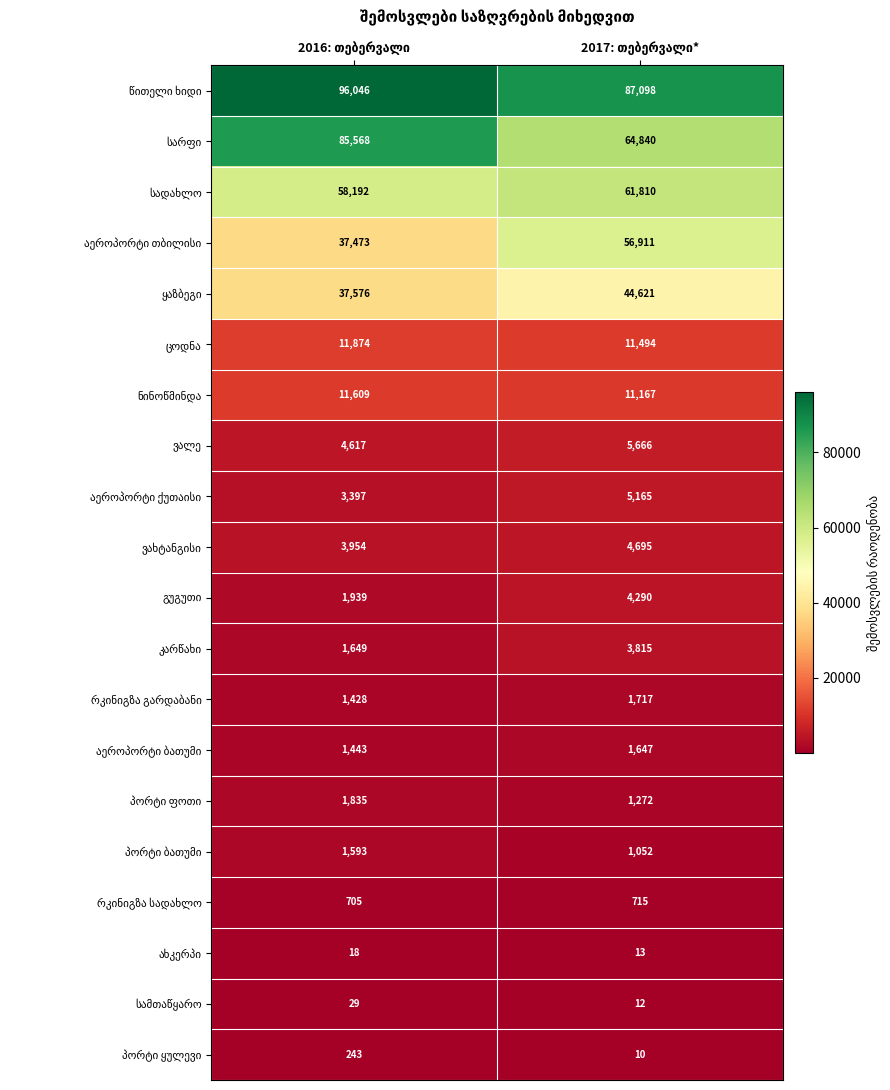

What is the greatest value displayed?

96046